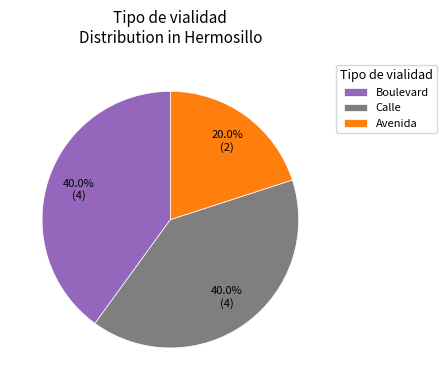

What is the smallest slice in the pie chart?

Avenida